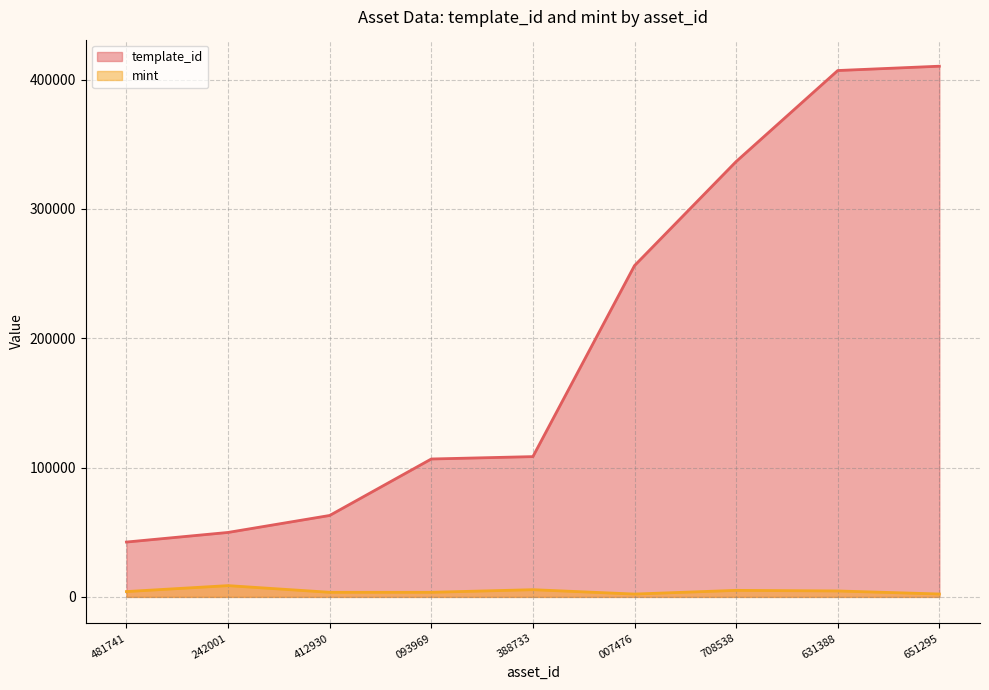

The template_id series shows 224436 at 708538. True or false?

False